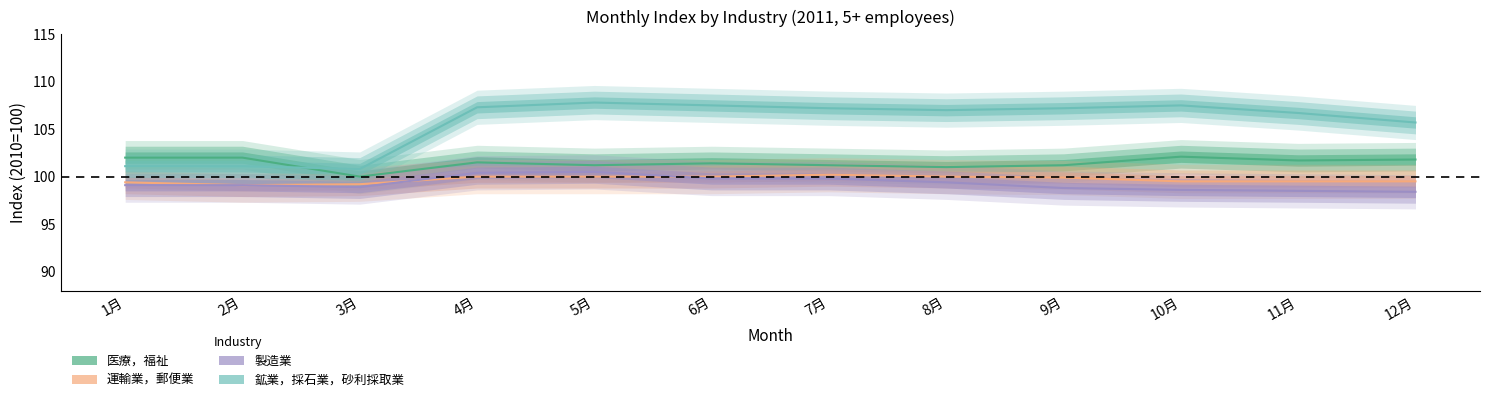

Which series has the largest range (max minus min)?

鉱業，採石業，砂利採取業